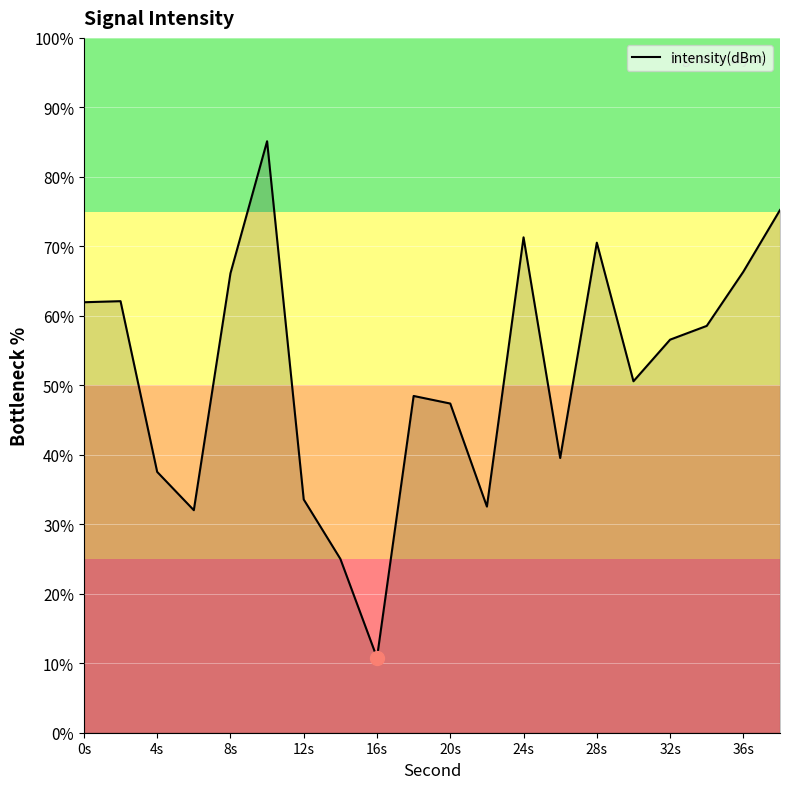

What is the difference between the maximum and minimum values?

74.3